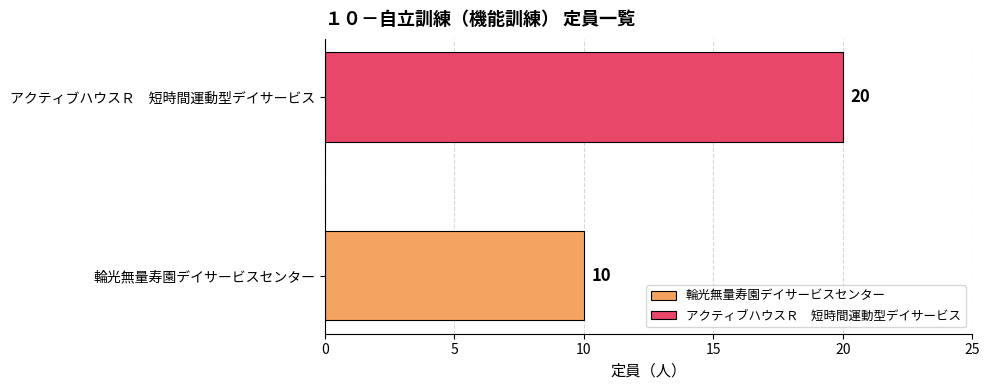

What is the greatest value displayed?

20